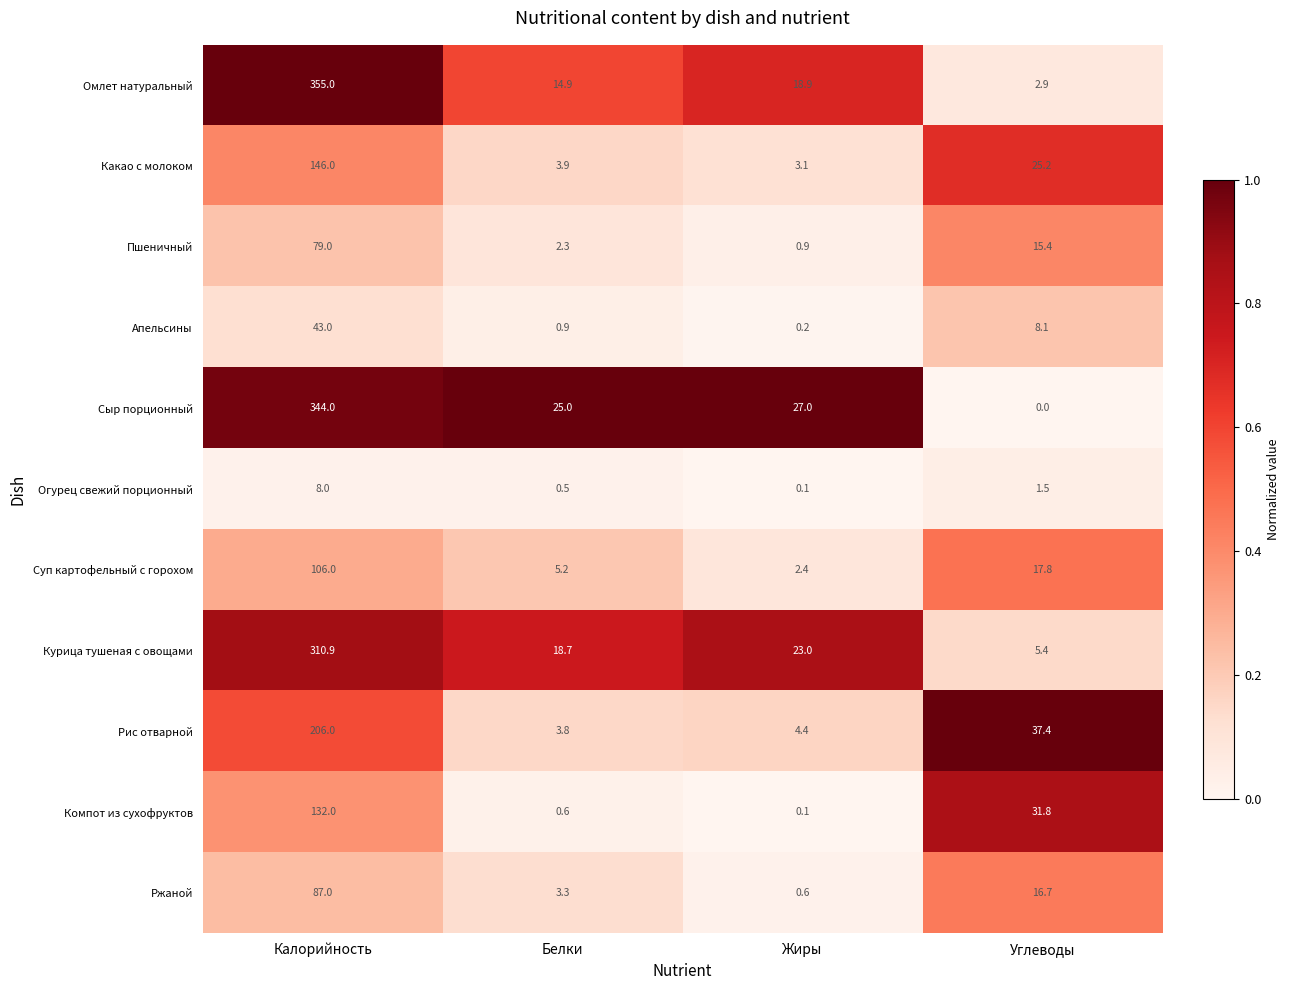

What is the difference between the highest and lowest values at Калорийность?

347.0